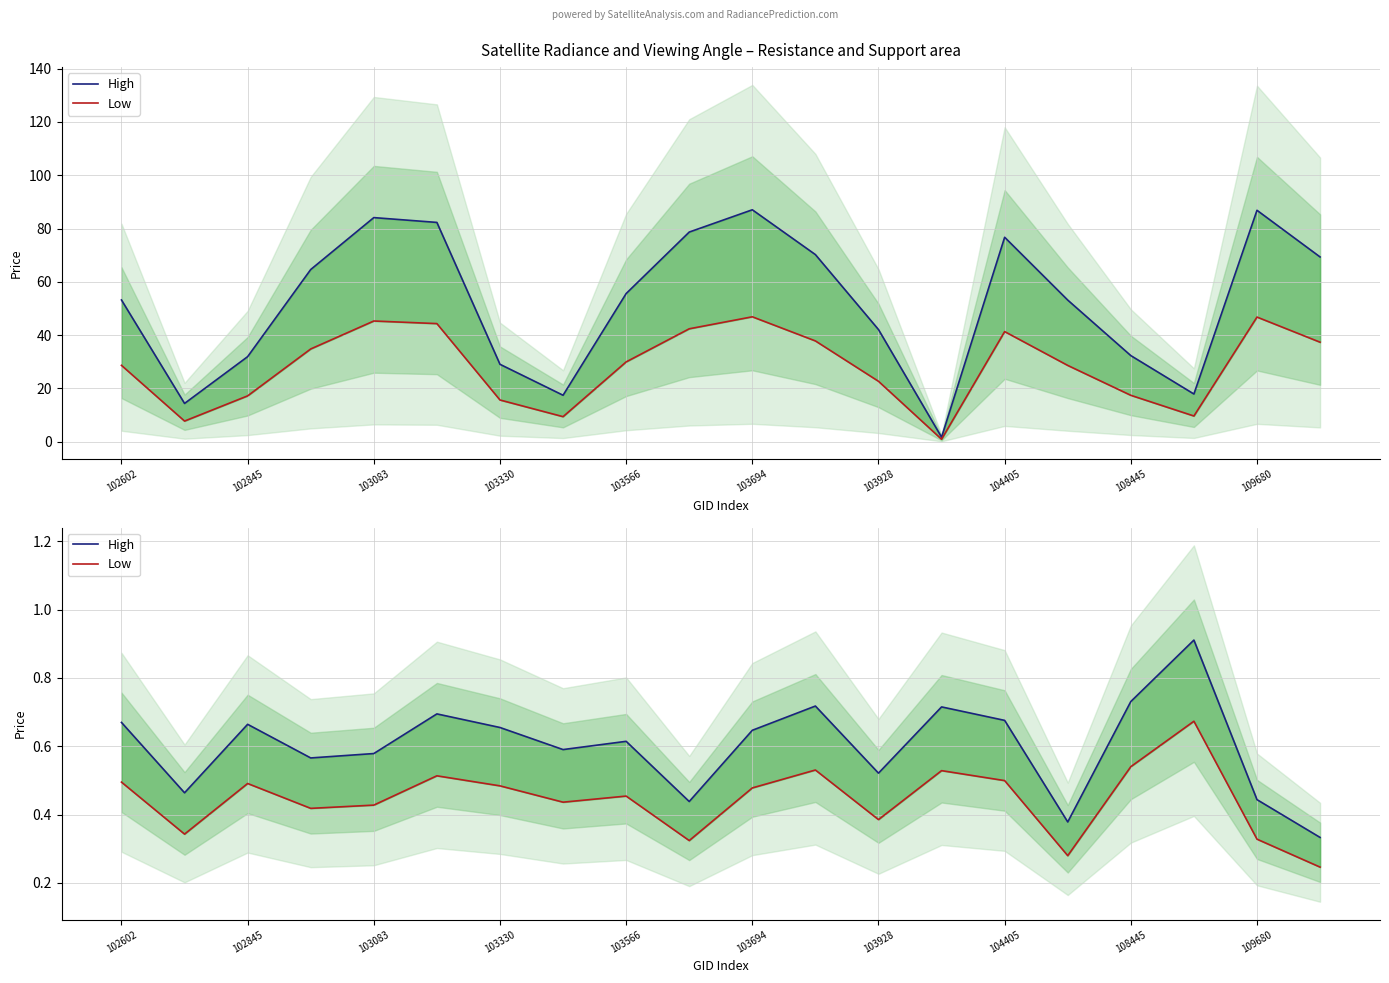

True or false: High and Low intersect in this chart.

False